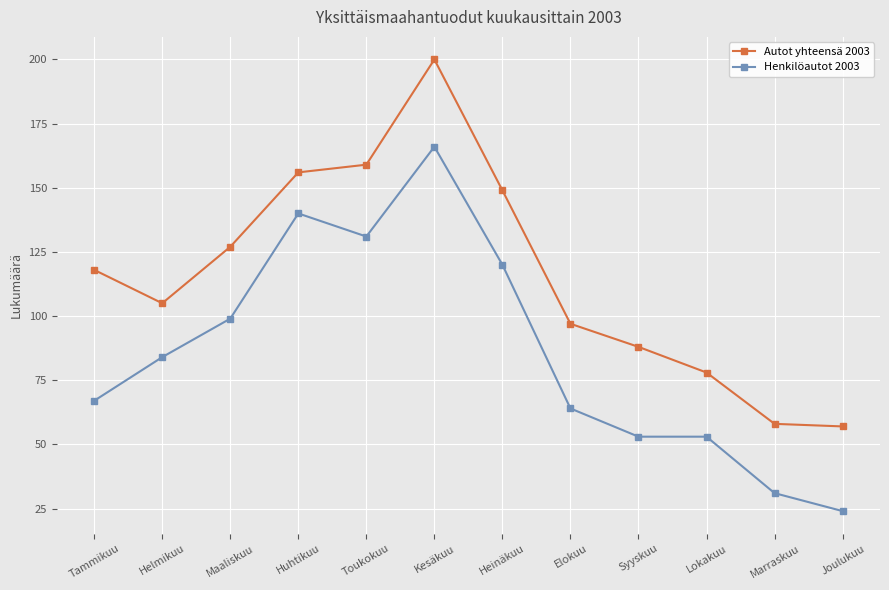

What is the maximum value shown in the chart?

200